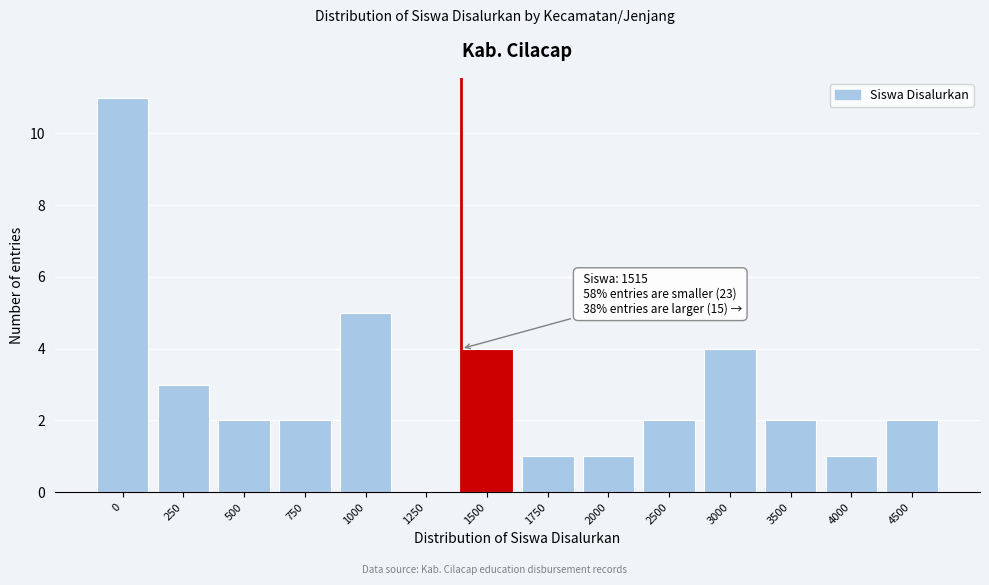

Reading left to right, transcribe all the data shown in this chart.

0=11	250=3	500=2	750=2	1000=5	1250=0	1500=4	1750=1	2000=1	2500=2	3000=4	3500=2	4000=1	4500=2